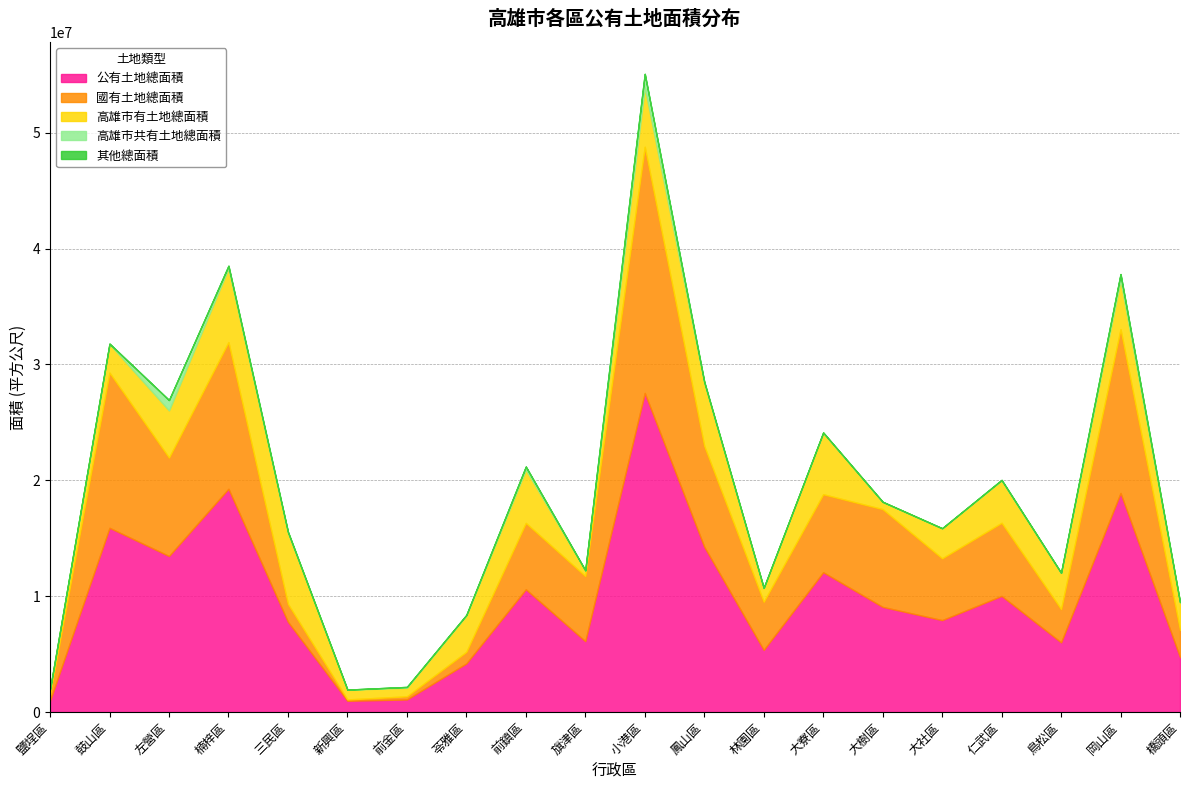

Reading left to right, transcribe all the data shown in this chart.

公有土地總面積: 鹽埕區=978654.4	鼓山區=15901486.4	左營區=13466356.5	楠梓區=19271753.1	三民區=7788864.7	新興區=966977.2	前金區=1083120.3	苓雅區=4195018.2	前鎮區=10595402.7	旗津區=6115708.5	小港區=27544232.1	鳳山區=14268029.9	林園區=5361947.8	大寮區=12068766.3	大樹區=9074303.8	大社區=7933039.4	仁武區=10022177.6	鳥松區=6013249.9	岡山區=18908392.7	橋頭區=4741988.8
國有土地總面積: 鹽埕區=531722.3	鼓山區=13391838.3	左營區=8496245.4	楠梓區=12654870.8	三民區=1543073.0	新興區=118551.5	前金區=270844.0	苓雅區=1001135.1	前鎮區=5728038.0	旗津區=5620900.1	小港區=21247791.4	鳳山區=8701924.7	林園區=4156586.7	大寮區=6729843.7	大樹區=8437358.0	大社區=5333487.1	仁武區=6311557.3	鳥松區=2867336.1	岡山區=14135571.1	橋頭區=2344062.5
高雄市有土地總面積: 鹽埕區=442038.0	鼓山區=2468093.1	左營區=4069115.1	楠梓區=6359849.4	三民區=6168732.2	新興區=835467.7	前金區=743220.3	苓雅區=3131193.9	前鎮區=4592438.6	旗津區=490528.4	小港區=5123791.2	鳳山區=5475748.9	林園區=1184571.7	大寮區=5300104.1	大樹區=627212.1	大社區=2586008.4	仁武區=3655583.6	鳥松區=3127660.1	岡山區=4243181.8	橋頭區=2389705.2
高雄市共有土地總面積: 鹽埕區=1036.0	鼓山區=36437.0	左營區=895722.0	楠梓區=215086.9	三民區=48163.0	新興區=12140.0	前金區=67877.0	苓雅區=49150.0	前鎮區=265478.2	旗津區=4280.0	小港區=1168516.5	鳳山區=50299.2	林園區=9766.9	大寮區=25308.1	大樹區=6540.6	大社區=9814.2	仁武區=38953.1	鳥松區=8009.3	岡山區=507327.4	橋頭區=836.4
其他總面積: 鹽埕區=135.0	鼓山區=5086.0	左營區=4154.0	楠梓區=39380.0	三民區=28042.5	新興區=810.0	前金區=1179.0	苓雅區=11804.2	前鎮區=7940.0	旗津區=0.0	小港區=4133.0	鳳山區=38729.1	林園區=11022.4	大寮區=13509.6	大樹區=3193.1	大社區=3729.7	仁武區=16083.6	鳥松區=10244.3	岡山區=18149.4	橋頭區=7384.7